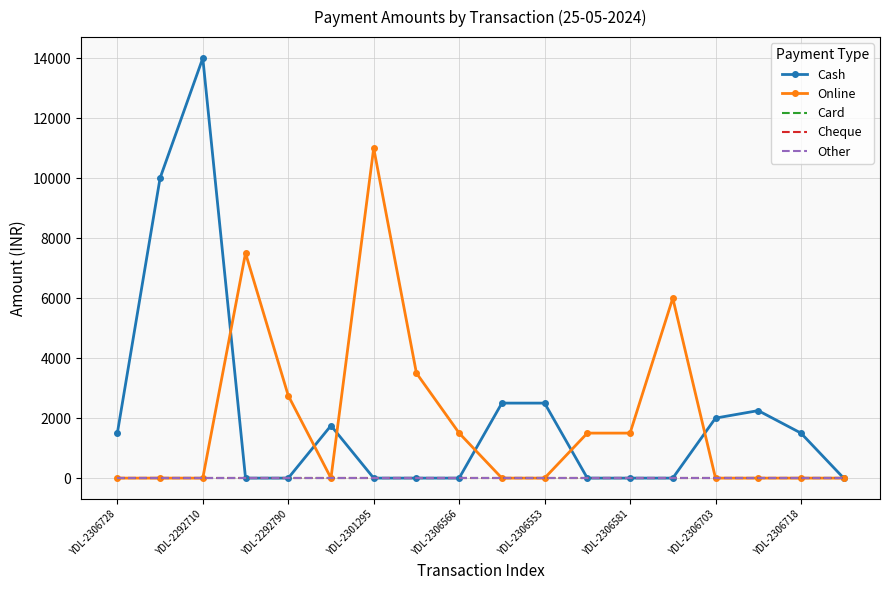

List the series in order of their peak value, highest first.

Cash, Online, Card, Cheque, Other